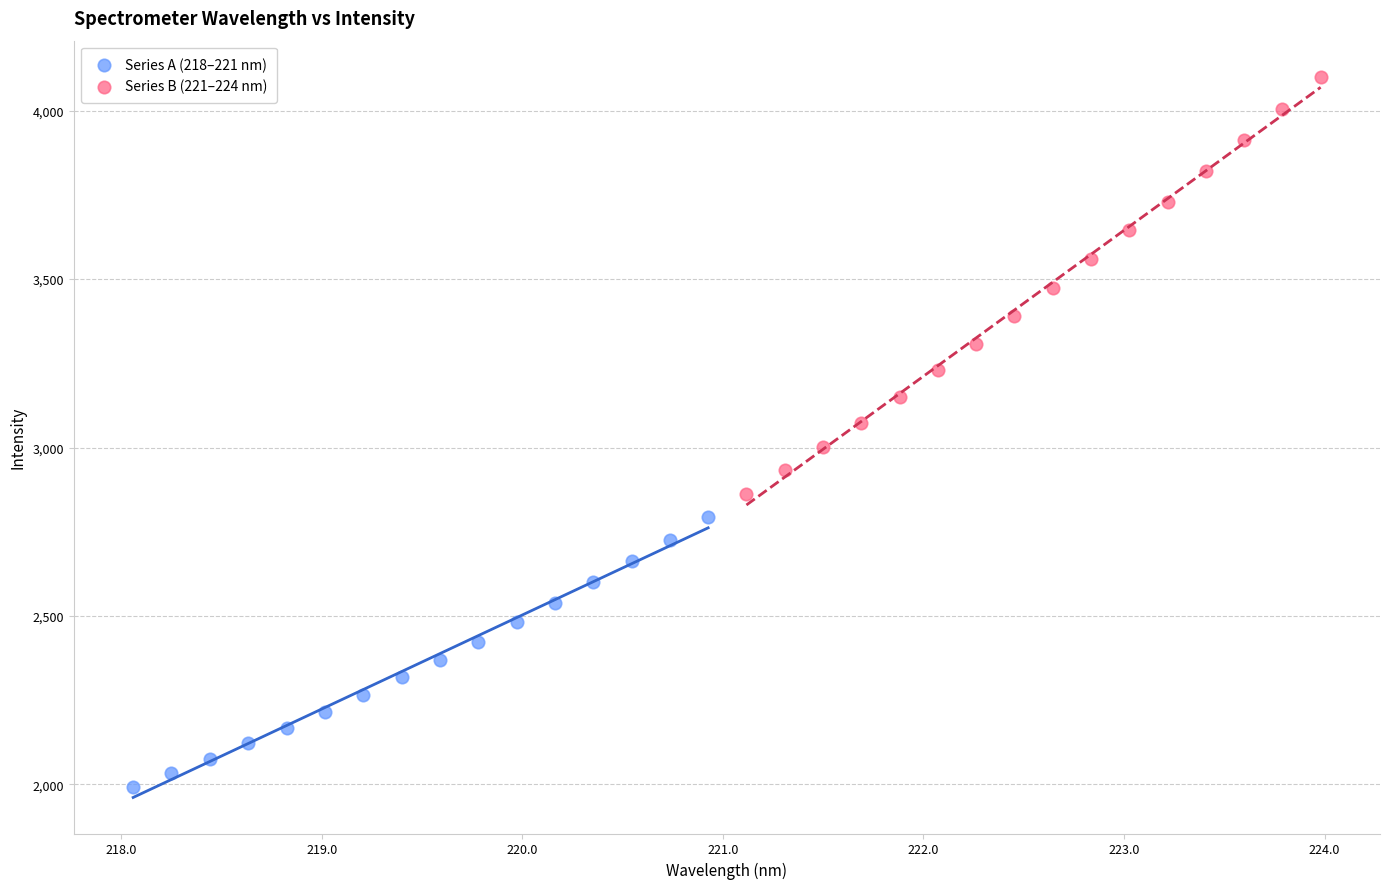

Which series has the largest Y range (max minus min)?

Series B (221–224 nm)